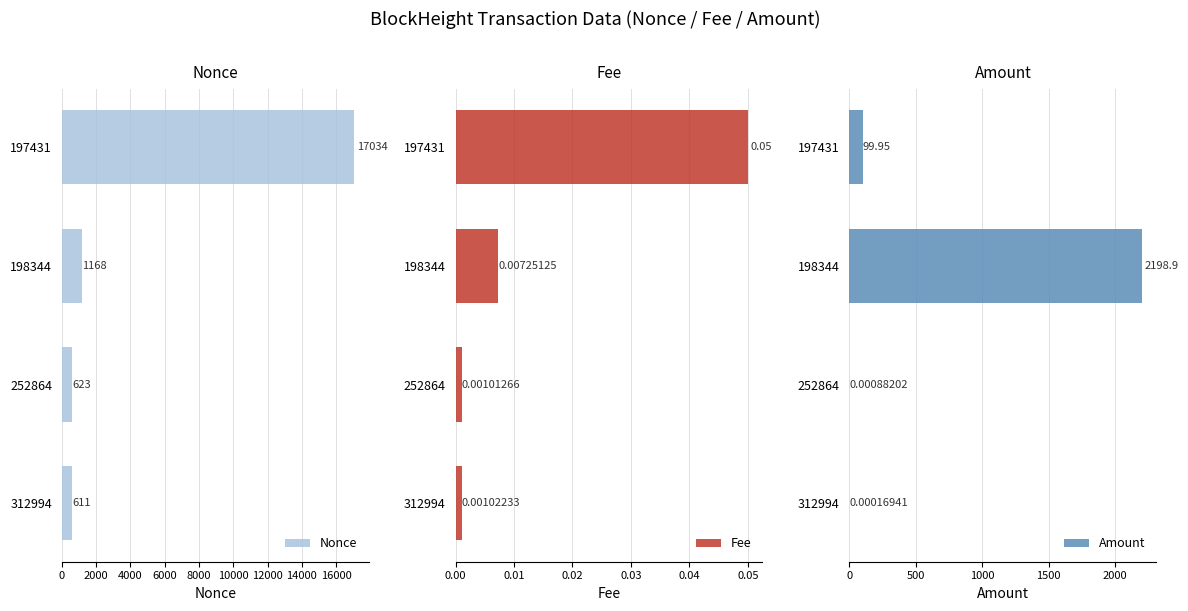

At how many categories does at least one series exceed 14740?

1